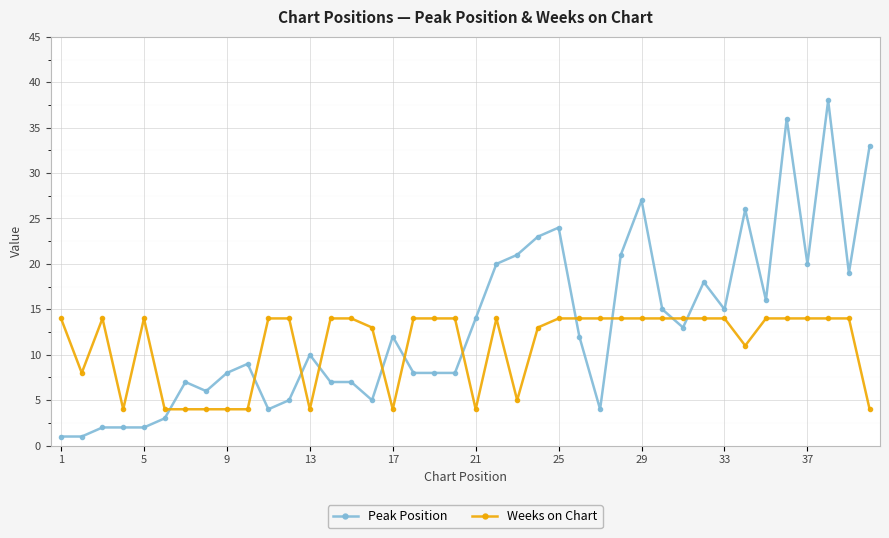

Does the chart display data point markers on the line(s)?

Yes